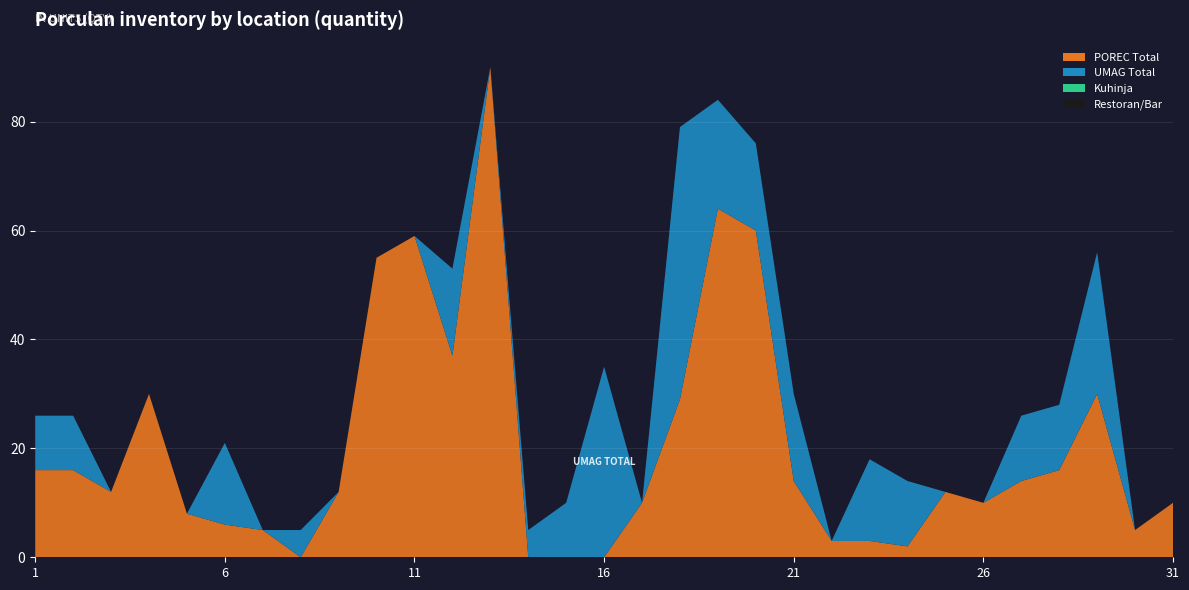

Reading left to right, what are all the values shown in this chart?

POREC Total: 1=16	2=16	3=12	4=30	5=8	6=6	7=5	8=0	9=12	10=55	11=59	12=37	13=90	14=0	15=0	16=0	17=10	18=29	19=64	20=60	21=14	22=3	23=3	24=2	25=12	26=10	27=14	28=16	29=30	30=5	31=10
UMAG Total: 1=10	2=10	3=0	4=0	5=0	6=15	7=0	8=5	9=0	10=0	11=0	12=16	13=0	14=5	15=10	16=35	17=0	18=50	19=20	20=16	21=16	22=0	23=15	24=12	25=0	26=0	27=12	28=12	29=26	30=0	31=0
Kuhinja: 1=0	2=0	3=0	4=0	5=0	6=0	7=0	8=0	9=0	10=0	11=0	12=0	13=0	14=0	15=0	16=0	17=0	18=0	19=0	20=0	21=0	22=0	23=0	24=0	25=0	26=0	27=0	28=0	29=0	30=0	31=0
Restoran/Bar: 1=0	2=0	3=0	4=0	5=0	6=0	7=0	8=0	9=0	10=0	11=0	12=0	13=0	14=0	15=0	16=0	17=0	18=0	19=0	20=0	21=0	22=0	23=0	24=0	25=0	26=0	27=0	28=0	29=0	30=0	31=0